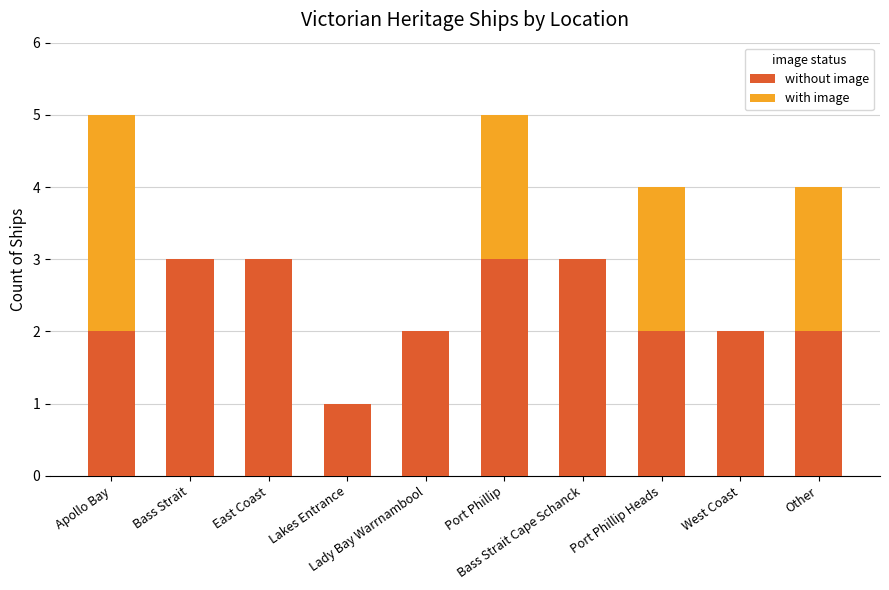

Are the bars horizontal?

No